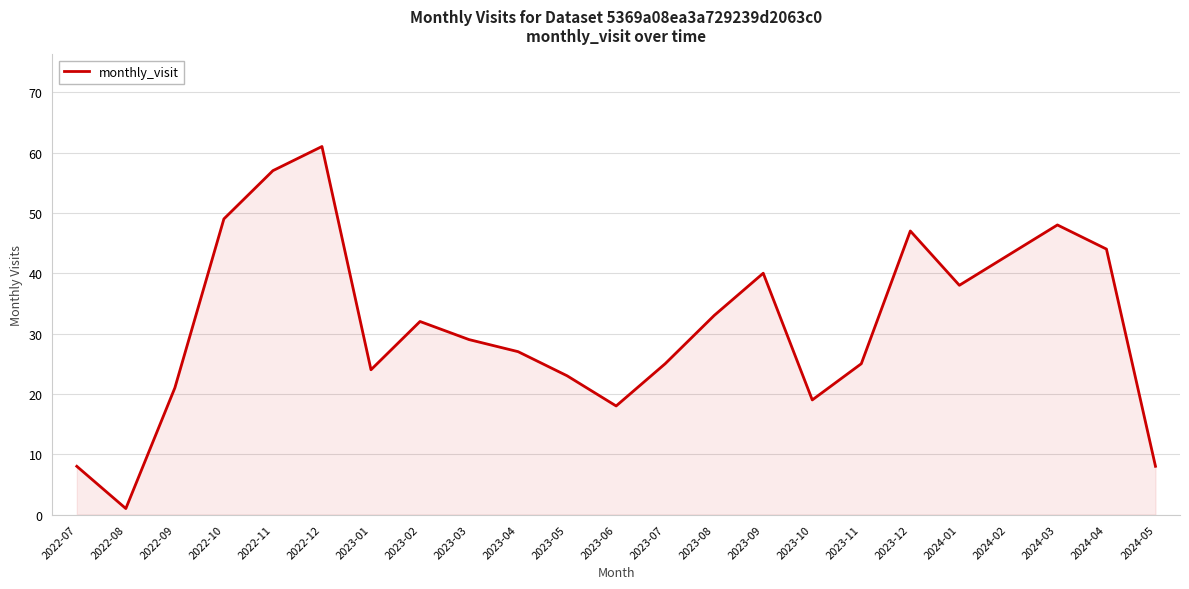

What position from the left is 2023-04?

10